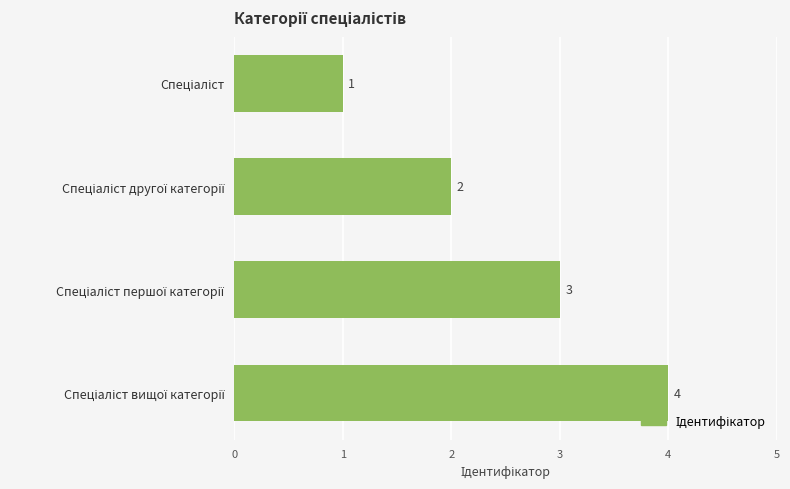

What is the difference between the maximum and minimum values?

3